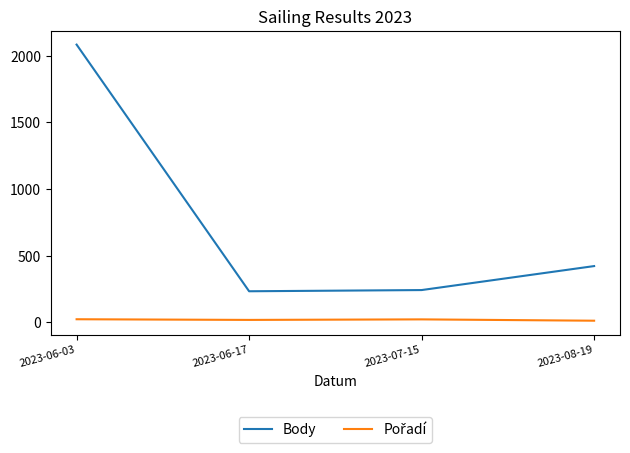

The value of Body at 2023-07-15 is 81. True or false?

False